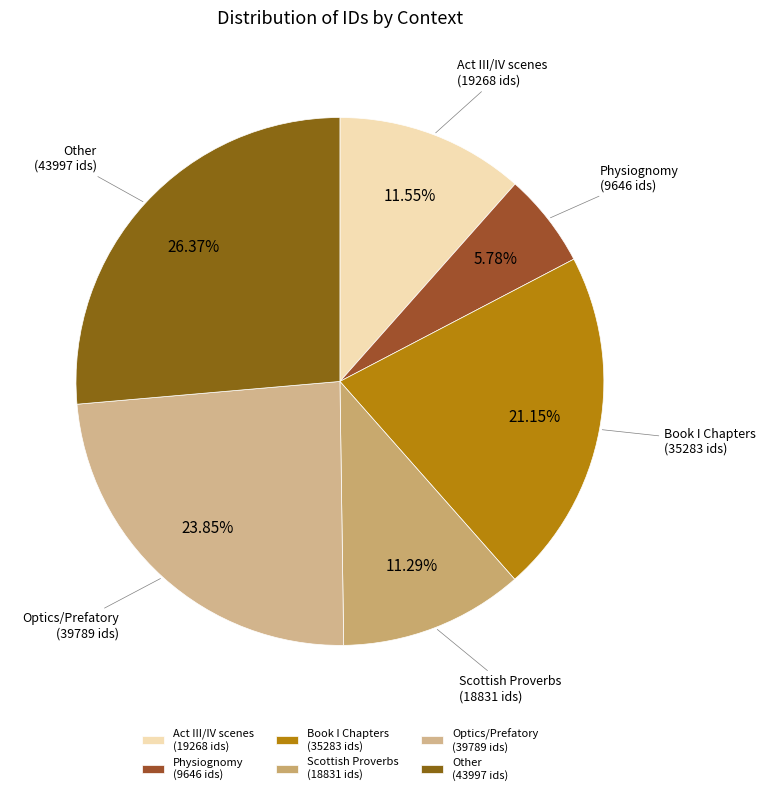

Approximately how many times larger is the value at Other (43997 ids) compared to Act III/IV scenes (19268 ids)?

2.3